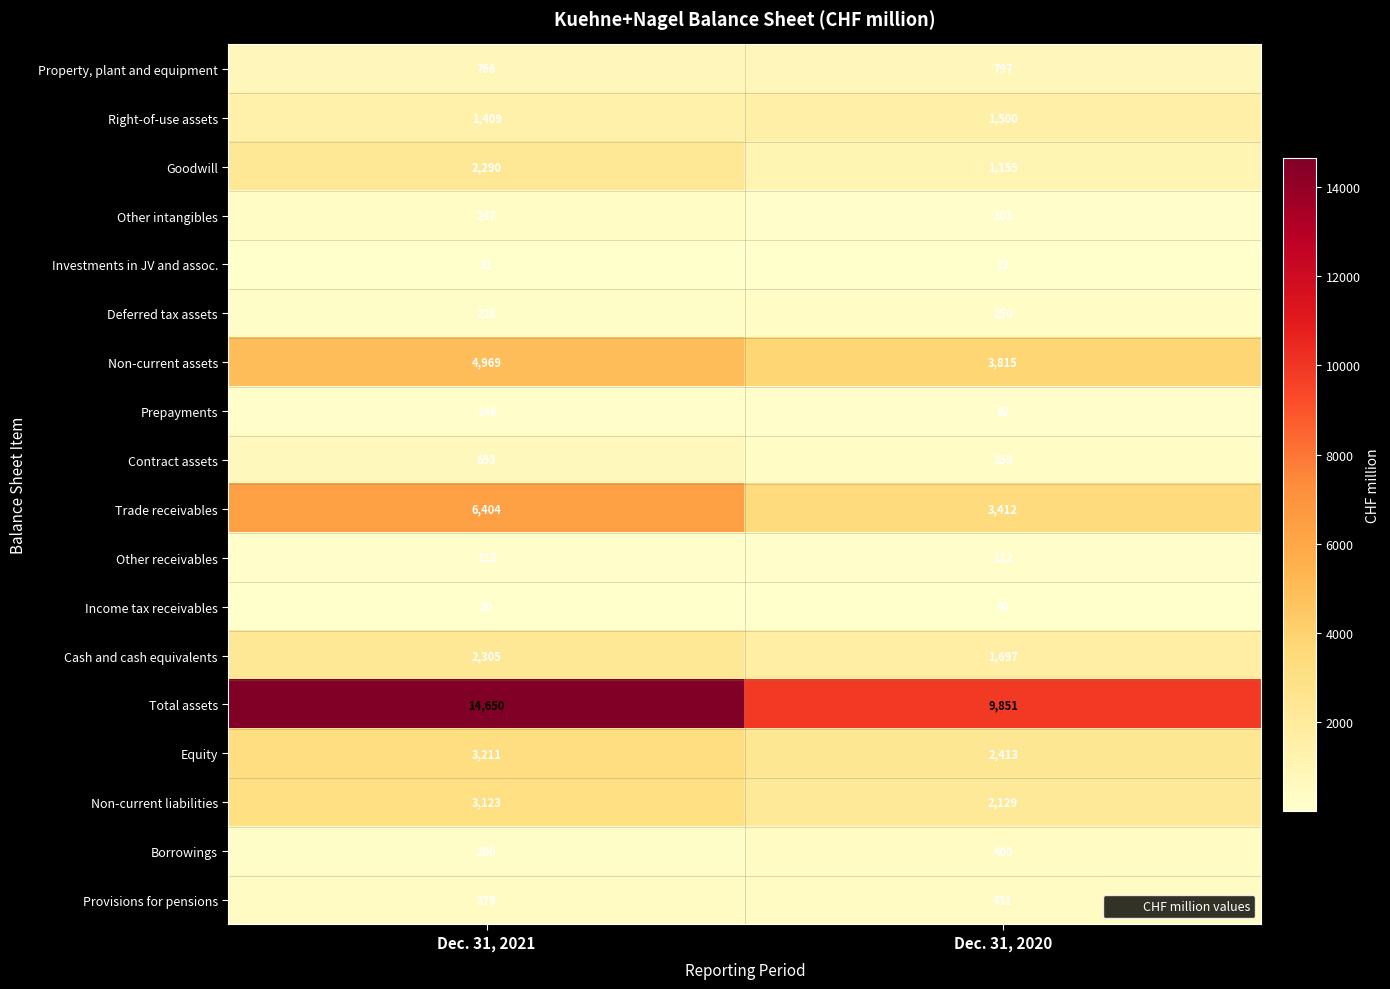

At which label is Property, plant and equipment closest to 781?

Dec. 31, 2021